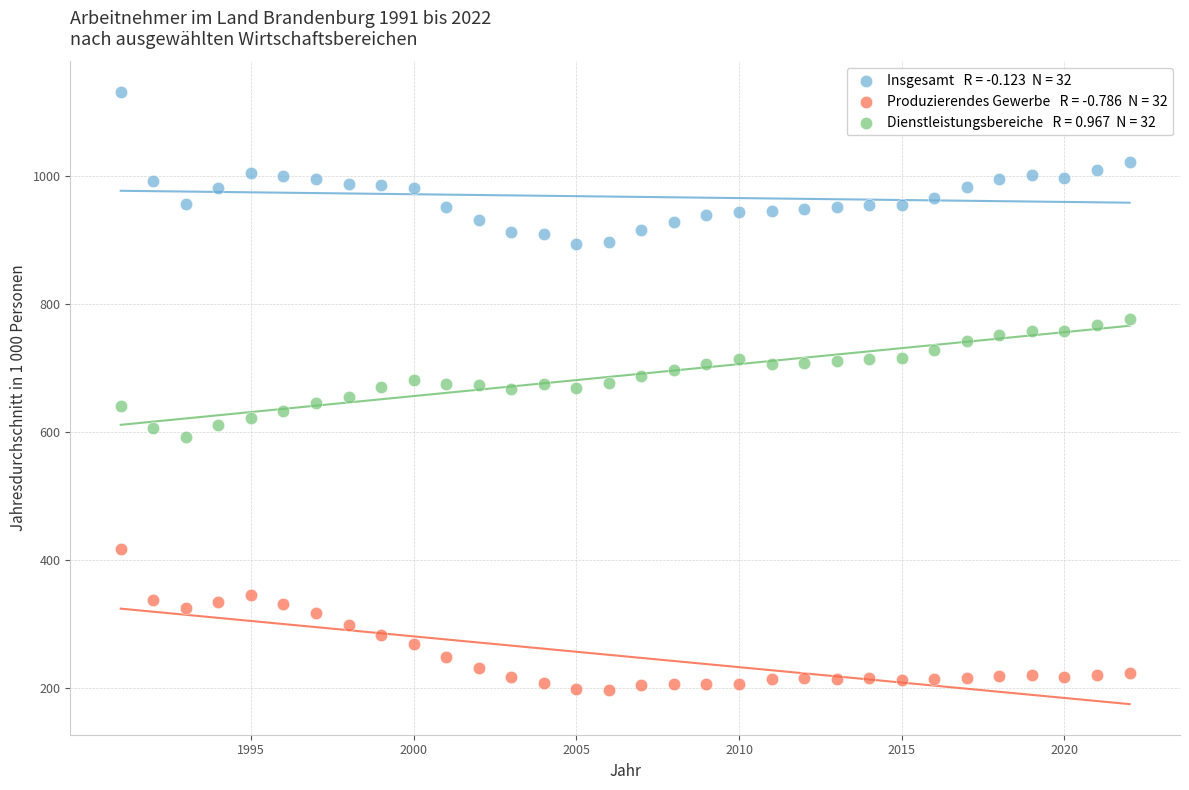

Across all data points, what is the range of Y values (max minus min)?

935.2